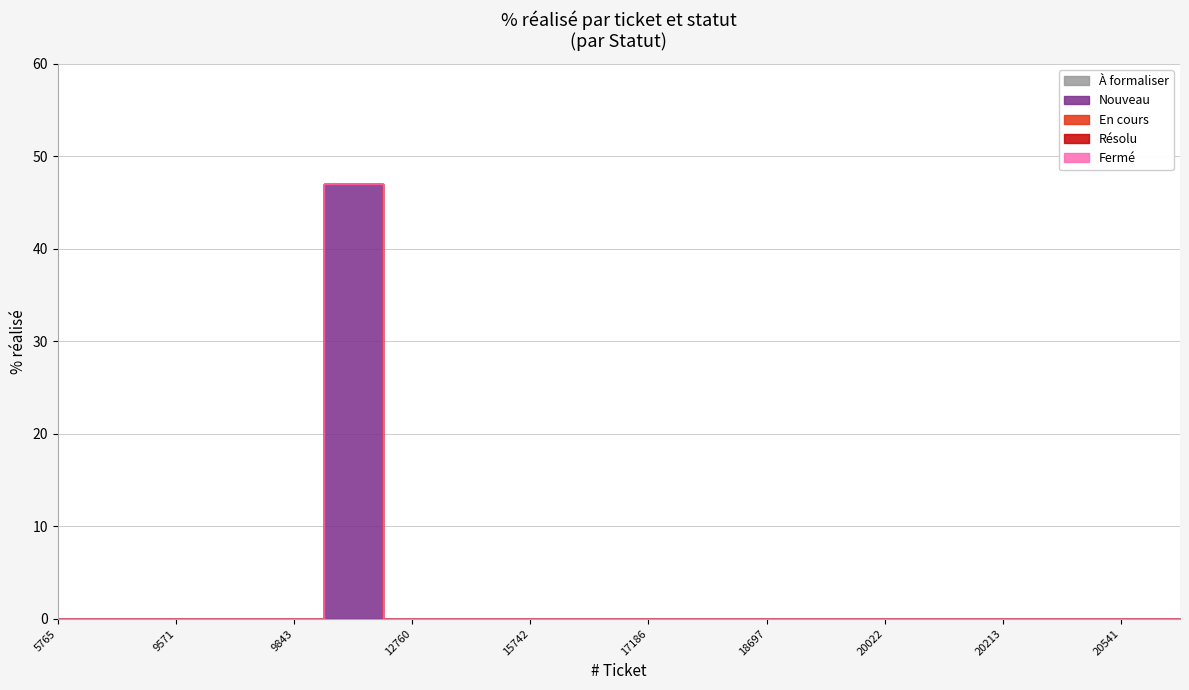

True or false: Résolu has more than 1 interior local peaks.

False